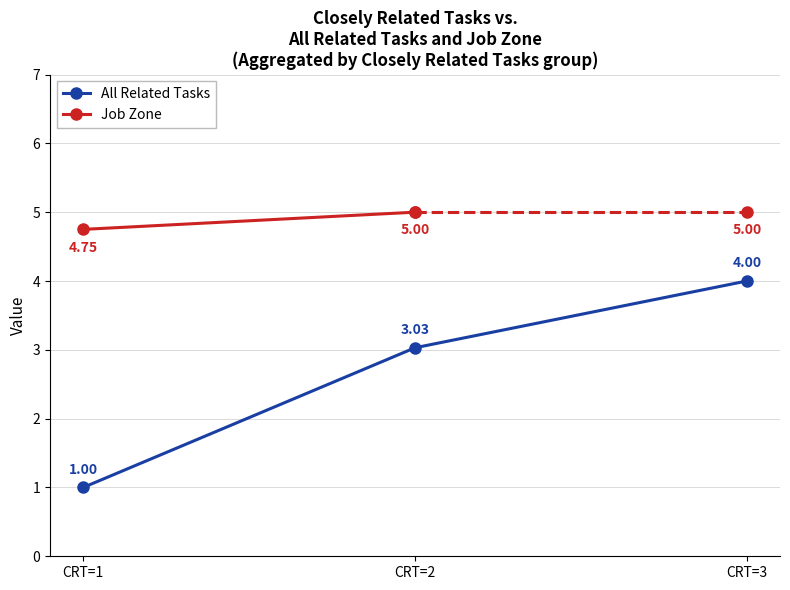

List the labels in order of All Related Tasks value, smallest first.

CRT=1, CRT=2, CRT=3